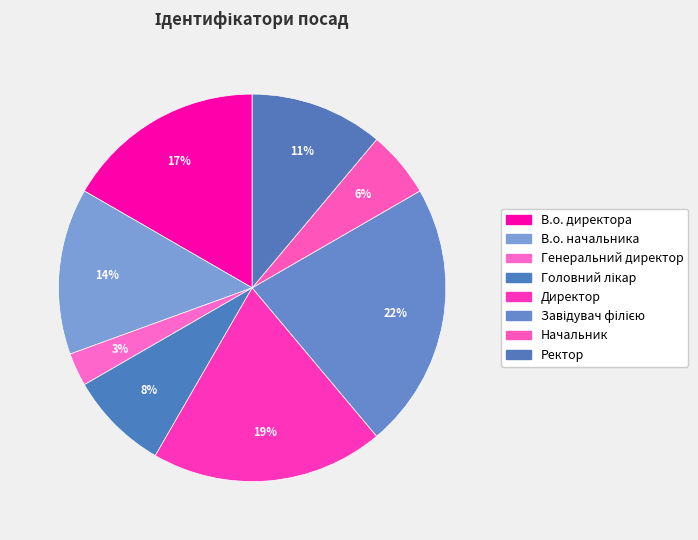

How many segments does this pie chart have?

8